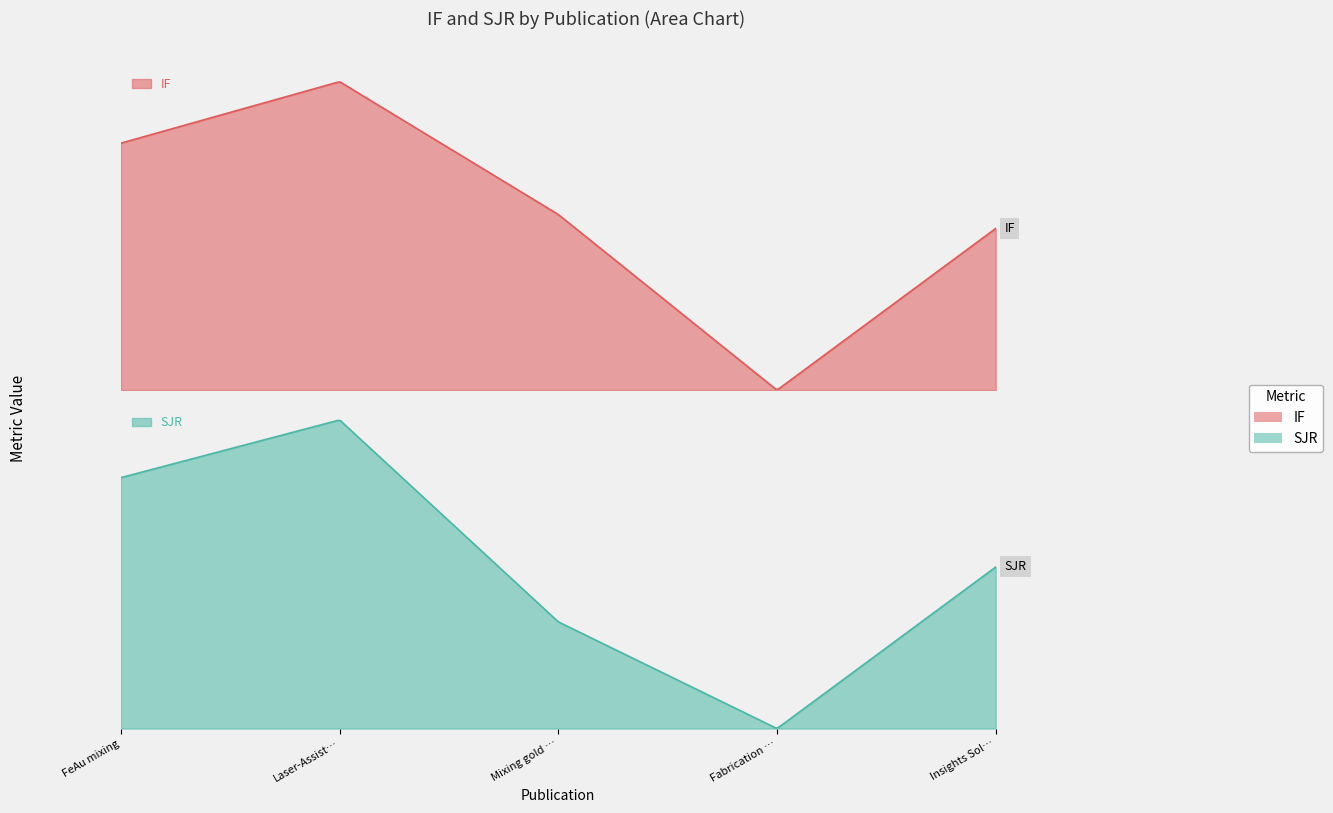

True or false: SJR has more than 0 points higher than both neighbors.

True